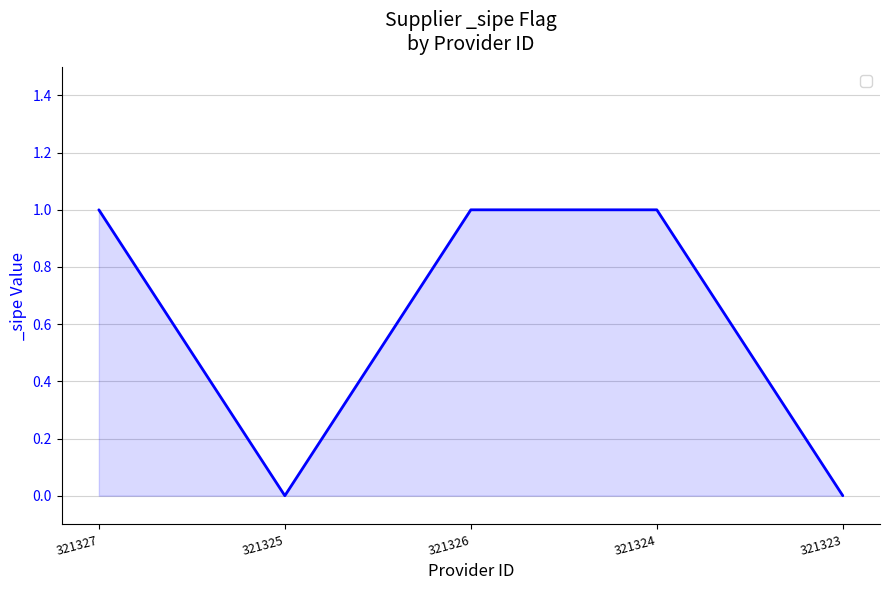

How many values are below 1?

2